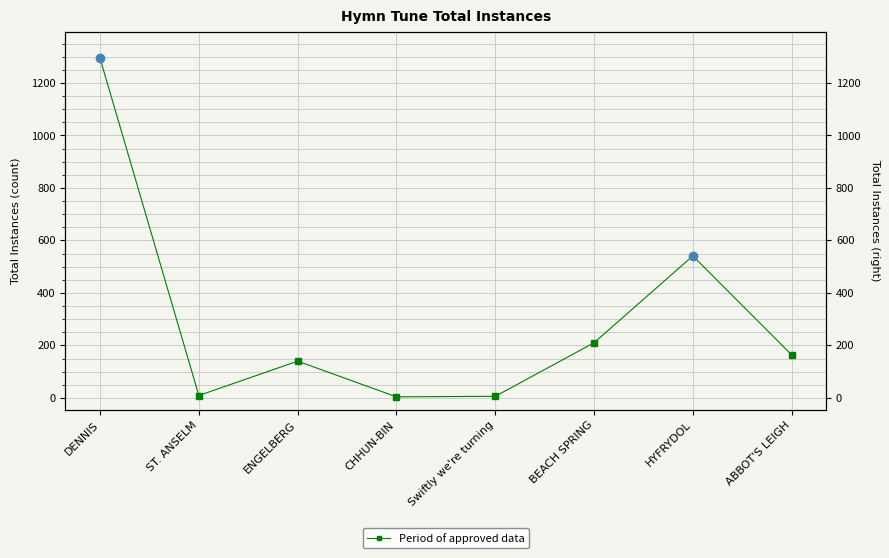

How many interior local peaks (higher than both neighbors) does the data have?

2